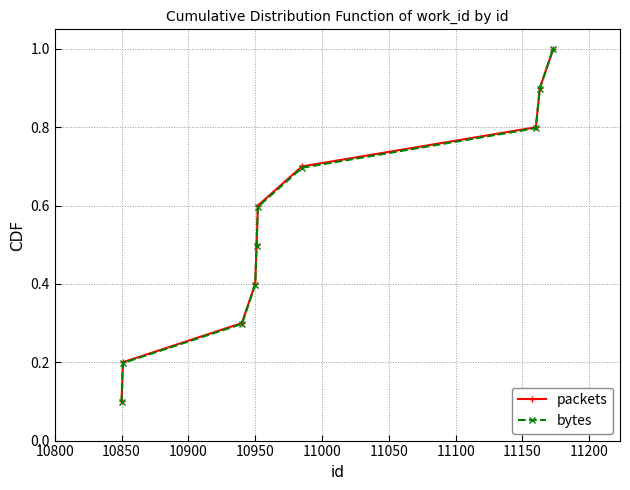

At how many categories does at least one series exceed 0?

10